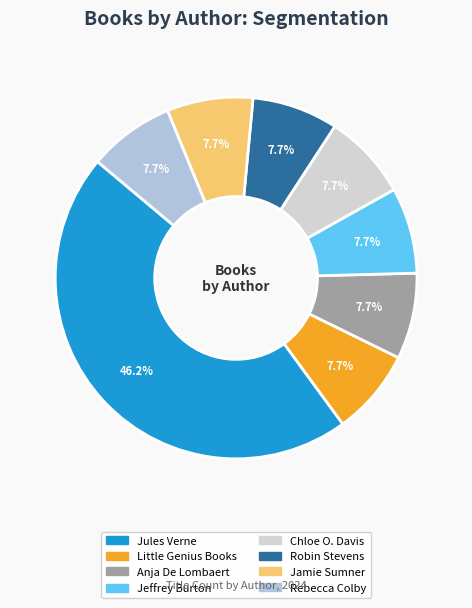

How many slices are in this pie chart?

8